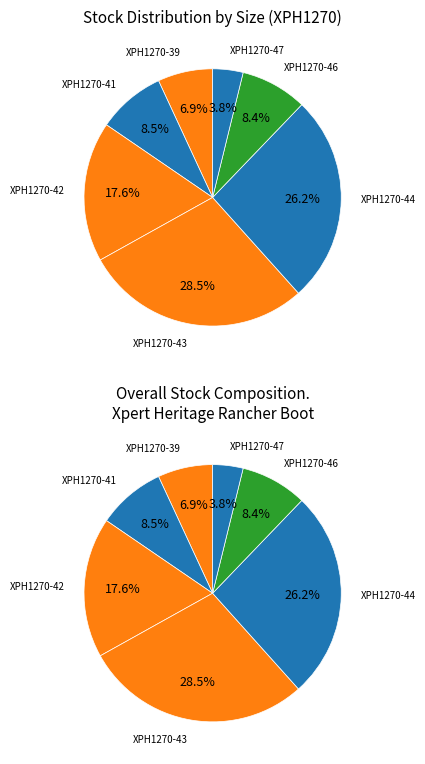

Is it true that XPH1270-41 is 1% of the pie?

False